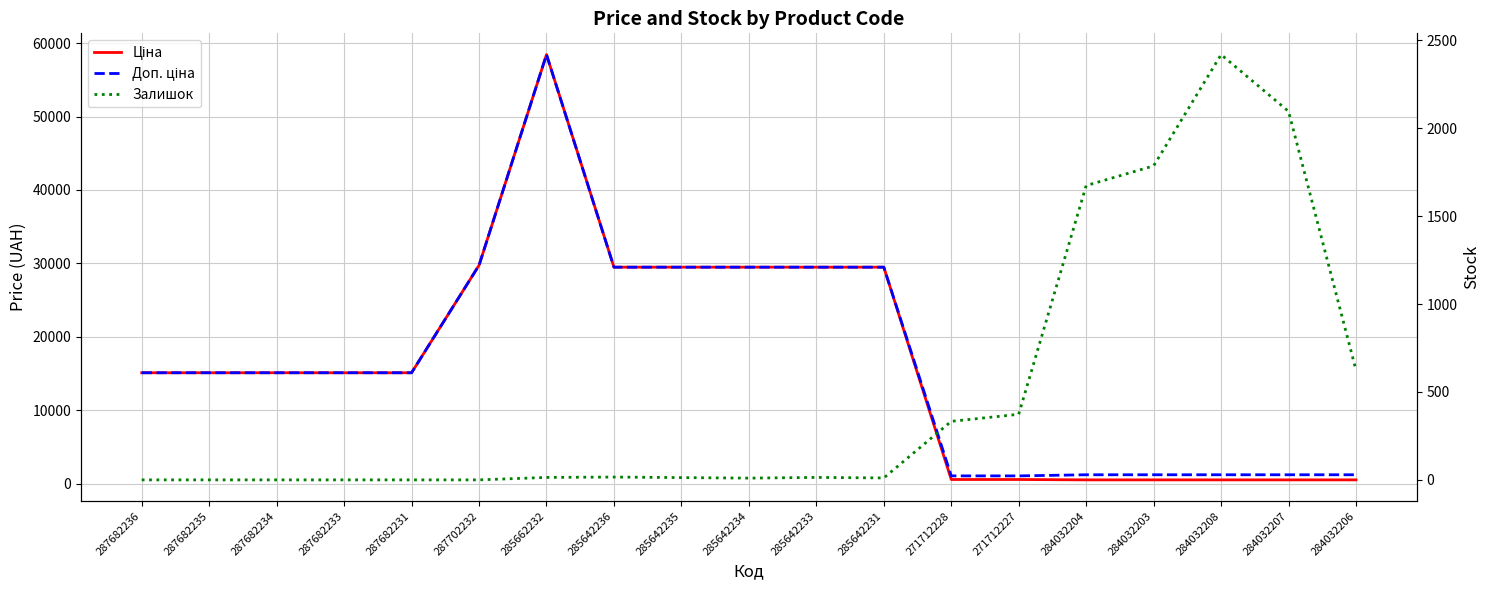

What is the approximate value of Доп. ціна at 287682231?

15120.0